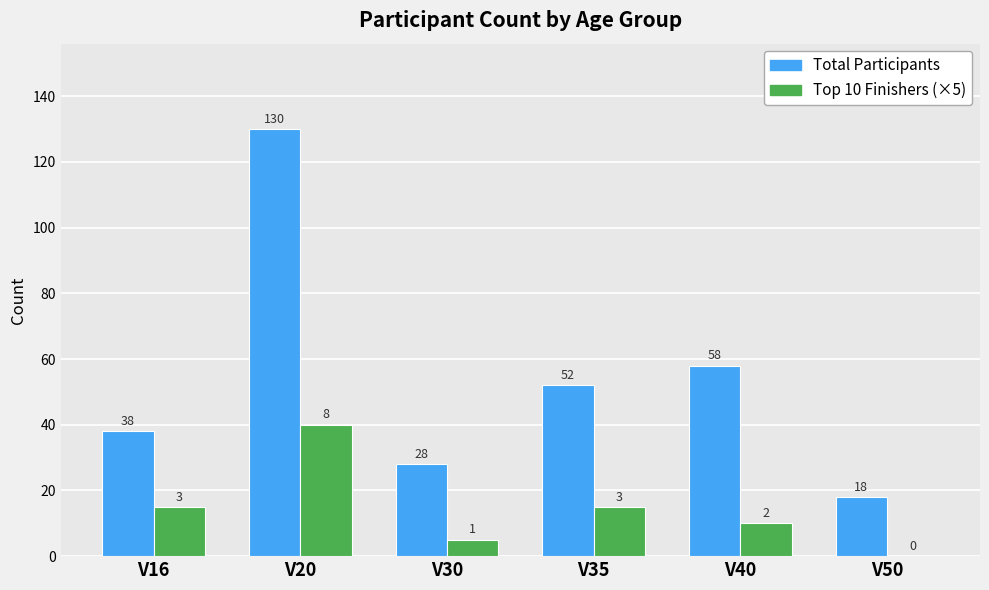

Is the value of Top 10 Finishers (×5) at V50 greater than the value of Total Participants at V30?

No